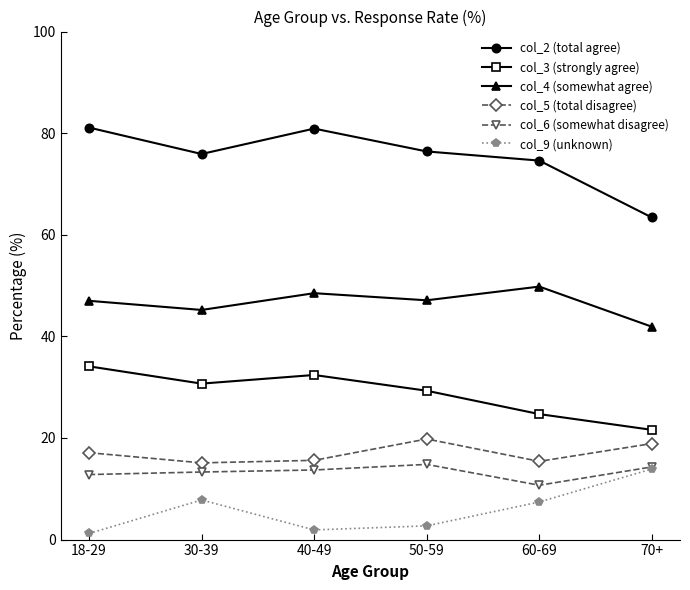

At 50-59, list the series in order from largest to smallest.

col_2 (total agree), col_4 (somewhat agree), col_3 (strongly agree), col_5 (total disagree), col_6 (somewhat disagree), col_9 (unknown)